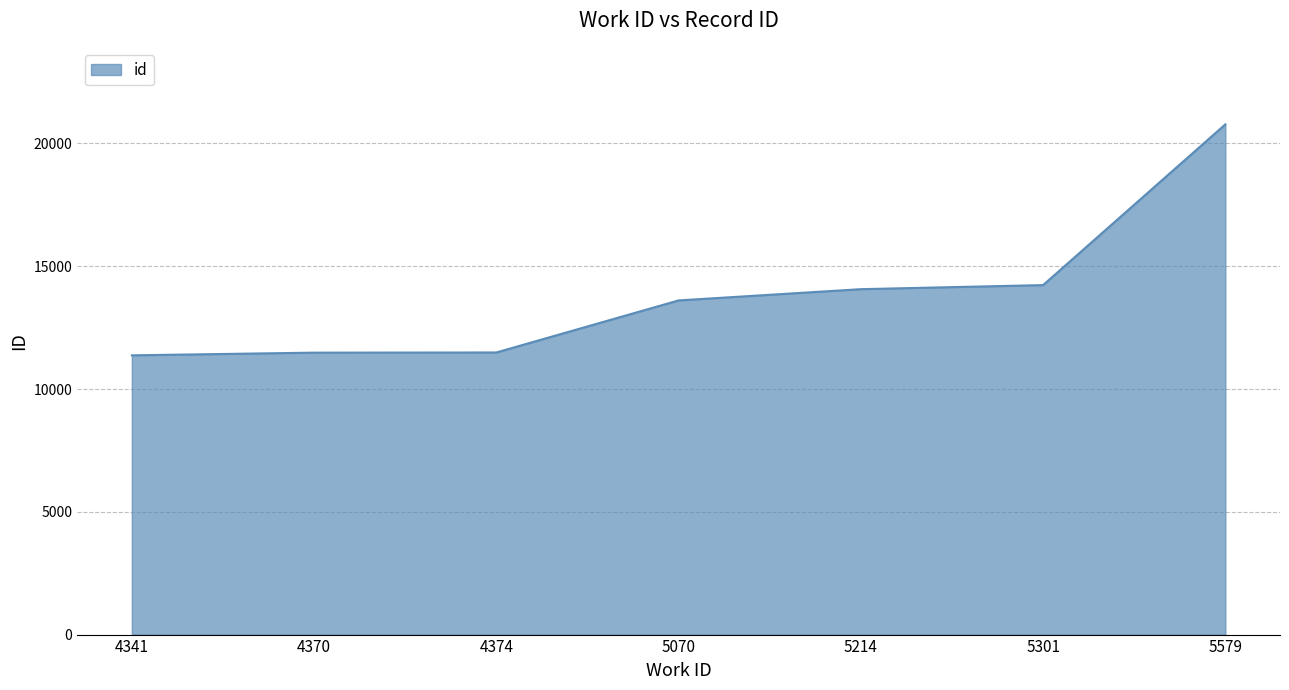

The chart shows a value of 11482 at 4370. True or false?

True